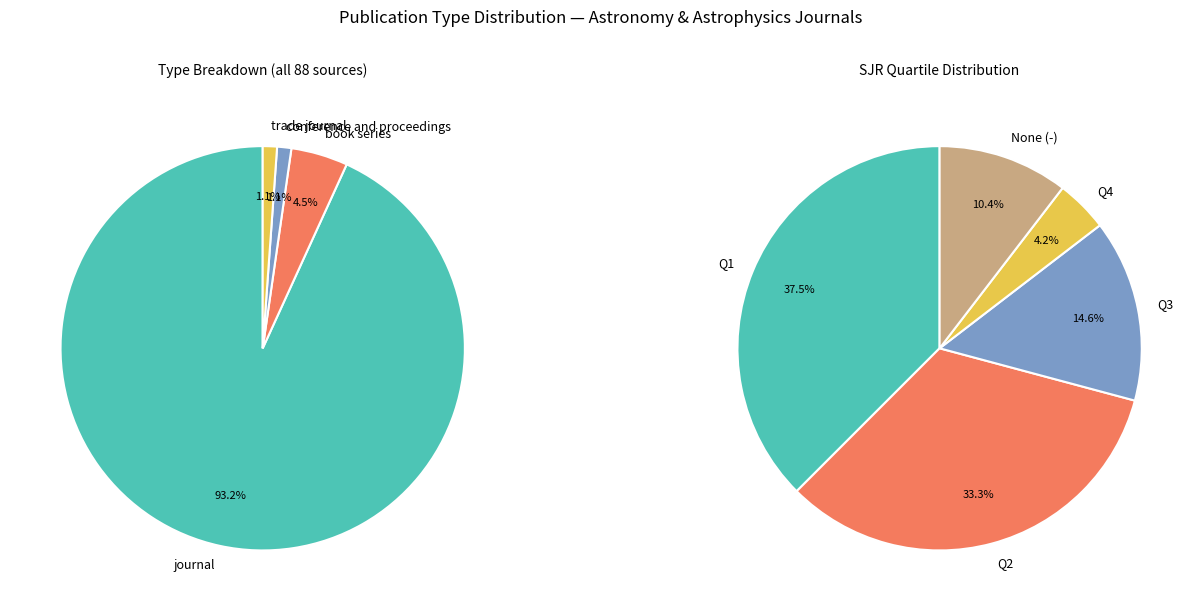

Rank the categories by value from lowest to highest.

conference and proceedings, trade journal, book series, journal